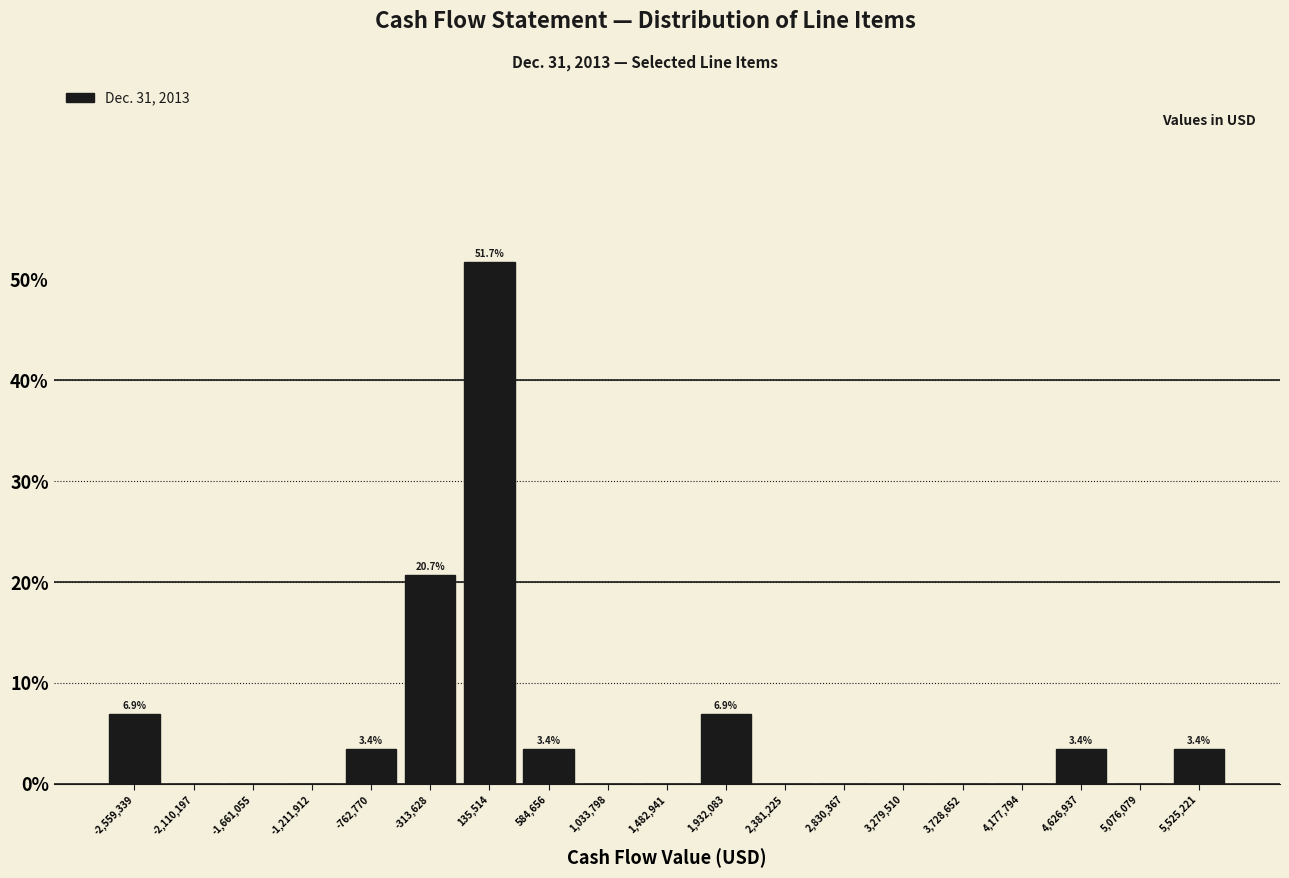

Which range on the x-axis has the tallest bar?

-100000 to 350000